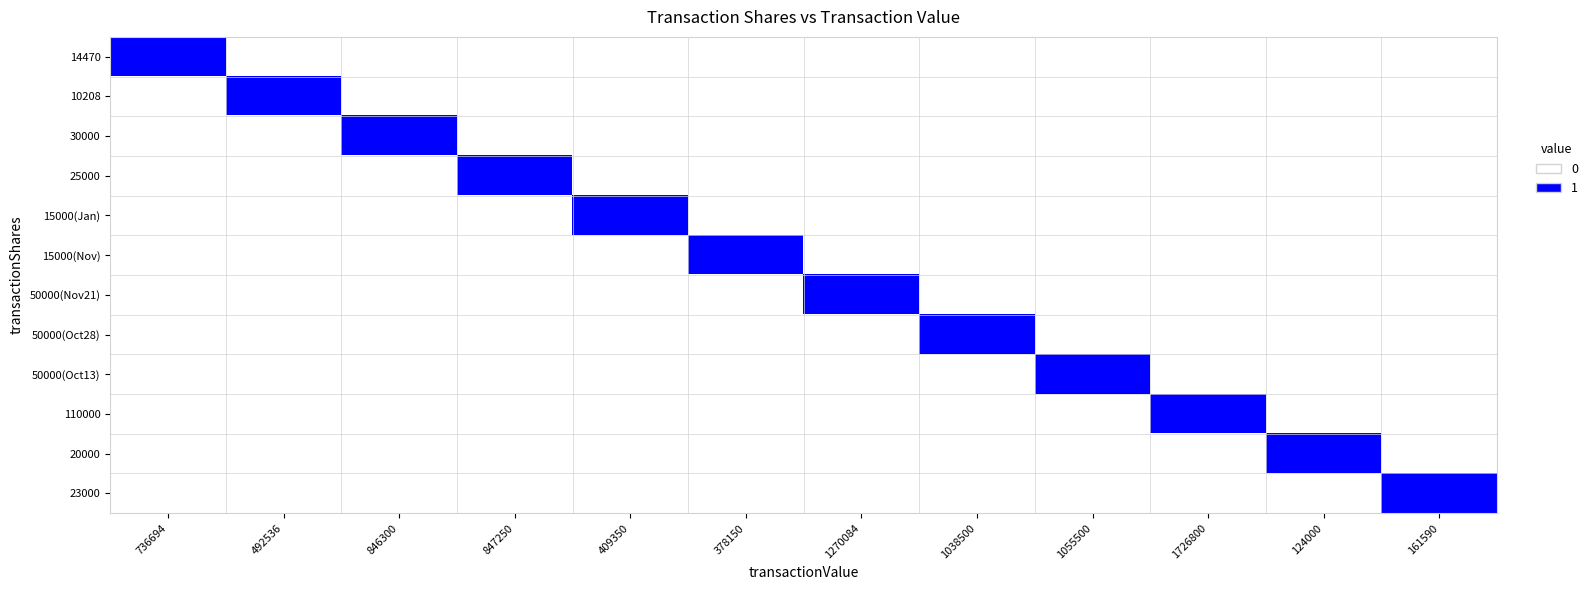

Reading left to right, what are all the values shown in this chart?

14470: 736694=1	492536=0	846300=0	847250=0	409350=0	378150=0	1270084=0	1038500=0	1055500=0	1726800=0	124000=0	161590=0
10208: 736694=0	492536=1	846300=0	847250=0	409350=0	378150=0	1270084=0	1038500=0	1055500=0	1726800=0	124000=0	161590=0
30000: 736694=0	492536=0	846300=1	847250=0	409350=0	378150=0	1270084=0	1038500=0	1055500=0	1726800=0	124000=0	161590=0
25000: 736694=0	492536=0	846300=0	847250=1	409350=0	378150=0	1270084=0	1038500=0	1055500=0	1726800=0	124000=0	161590=0
15000(Jan): 736694=0	492536=0	846300=0	847250=0	409350=1	378150=0	1270084=0	1038500=0	1055500=0	1726800=0	124000=0	161590=0
15000(Nov): 736694=0	492536=0	846300=0	847250=0	409350=0	378150=1	1270084=0	1038500=0	1055500=0	1726800=0	124000=0	161590=0
50000(Nov21): 736694=0	492536=0	846300=0	847250=0	409350=0	378150=0	1270084=1	1038500=0	1055500=0	1726800=0	124000=0	161590=0
50000(Oct28): 736694=0	492536=0	846300=0	847250=0	409350=0	378150=0	1270084=0	1038500=1	1055500=0	1726800=0	124000=0	161590=0
50000(Oct13): 736694=0	492536=0	846300=0	847250=0	409350=0	378150=0	1270084=0	1038500=0	1055500=1	1726800=0	124000=0	161590=0
110000: 736694=0	492536=0	846300=0	847250=0	409350=0	378150=0	1270084=0	1038500=0	1055500=0	1726800=1	124000=0	161590=0
20000: 736694=0	492536=0	846300=0	847250=0	409350=0	378150=0	1270084=0	1038500=0	1055500=0	1726800=0	124000=1	161590=0
23000: 736694=0	492536=0	846300=0	847250=0	409350=0	378150=0	1270084=0	1038500=0	1055500=0	1726800=0	124000=0	161590=1